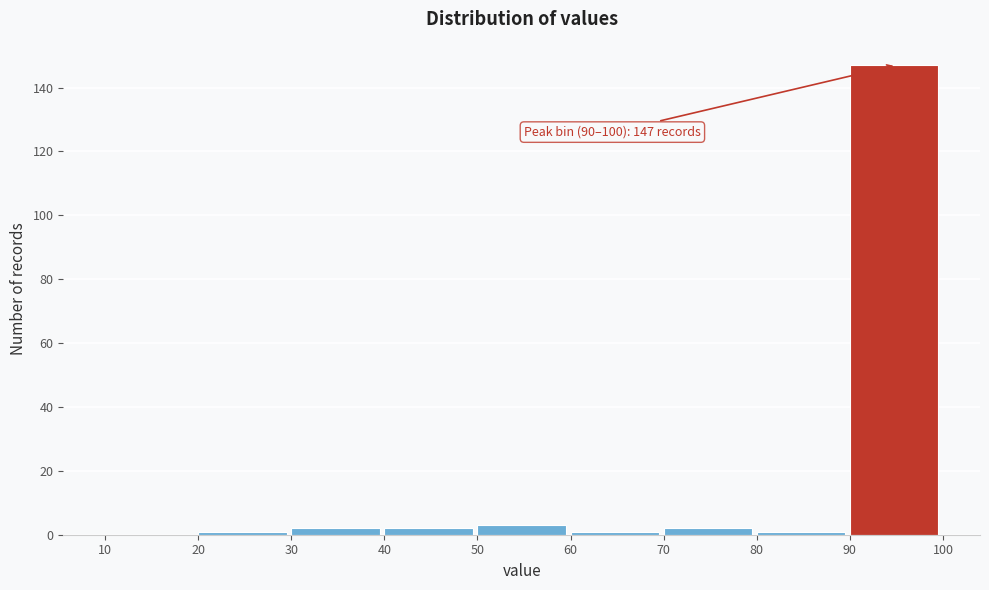

Which range on the x-axis has the tallest bar?

90 to 100